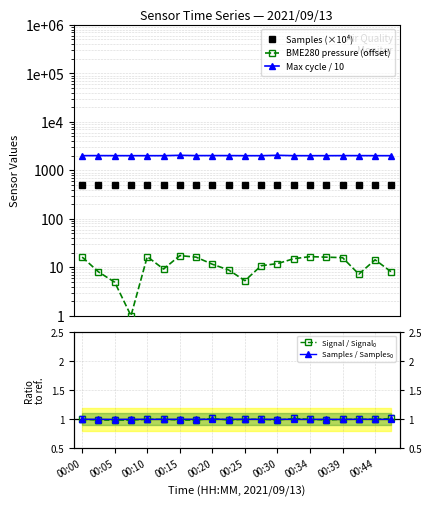

Reading right to left, what are all the values shown in this chart?

Samples (×10⁴): 500.3	500.0	501.0	499.3	500.8	499.4	500.5	500.8	500.5	501.0	501.0	500.6	501.1	501.0	500.4	500.0	501.1	499.4	500.7	500.6
BME280 pressure (offset): 8.0	14.2	7.2	15.8	16.2	16.6	15.0	11.9	10.8	5.3	8.8	11.5	16.2	17.4	9.2	16.6	1.0	4.9	8.0	16.2
Max cycle / 10: 2002.9	2003.8	2008.0	2008.4	2003.8	2002.6	2004.2	2039.1	2002.2	2003.4	2011.3	2011.9	2010.4	2037.1	2002.9	2003.4	2003.4	2005.7	2010.1	2006.4
Signal / Signal₀: 1.0	1.0	1.0	1.0	1.0	1.0	1.0	1.0	1.0	1.0	1.0	1.0	1.0	1.0	1.0	1.0	1.0	1.0	1.0	1.0
Samples / Samples₀: 1.0	1.0	1.0	1.0	1.0	1.0	1.0	1.0	1.0	1.0	1.0	1.0	1.0	1.0	1.0	1.0	1.0	1.0	1.0	1.0